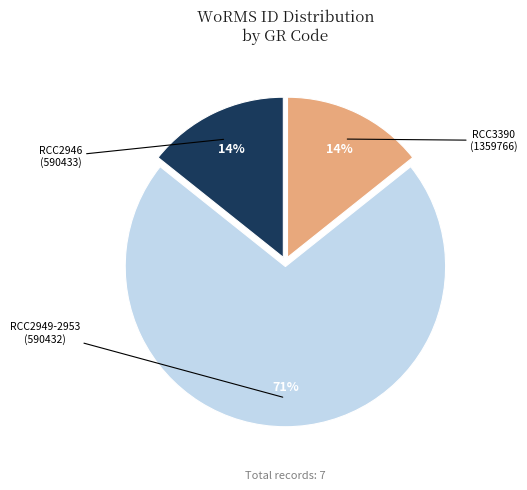

Is there a majority slice in this chart?

Yes